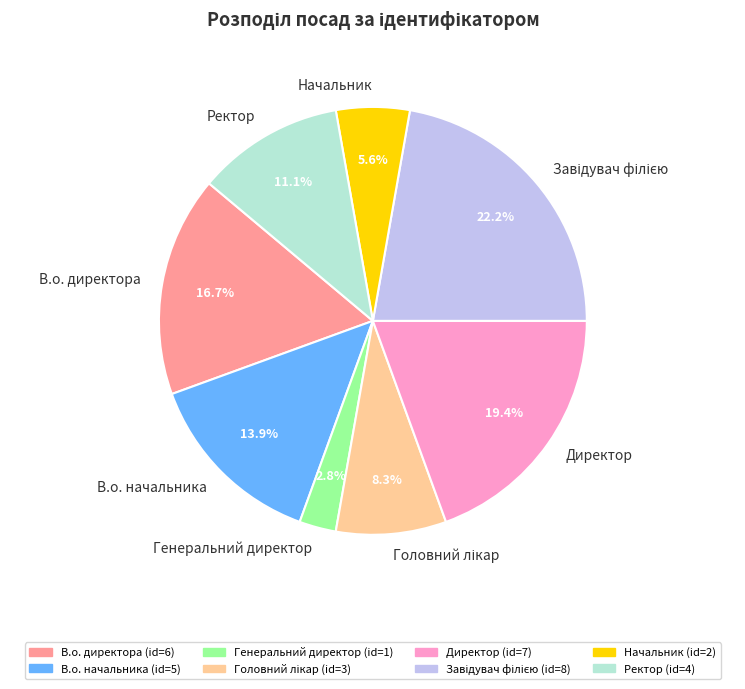

What percentage is NOT represented by В.о. директора?

83.3%